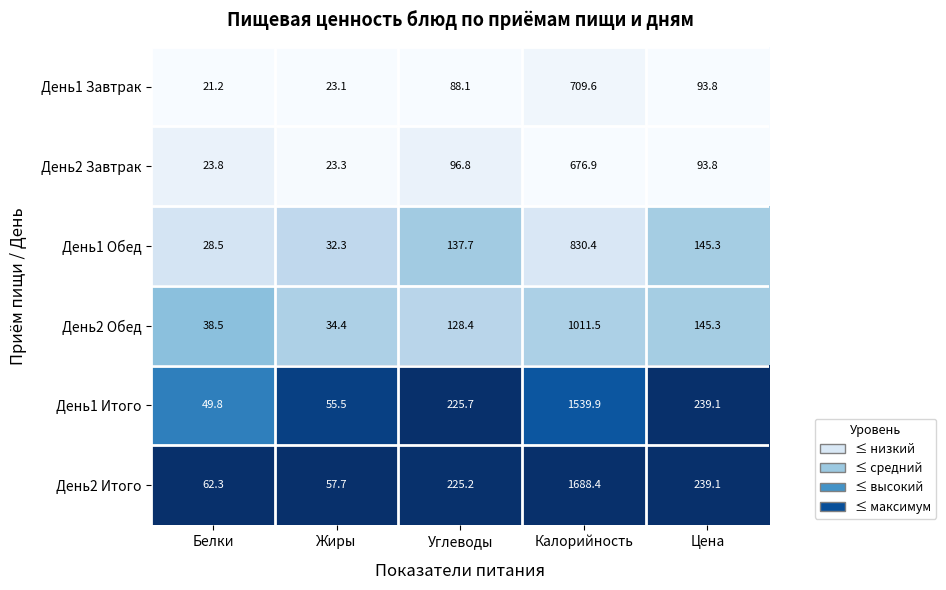

Reading left to right, transcribe all the data shown in this chart.

День1 Завтрак: 21.2	23.1	88.1	709.6	93.8
День2 Завтрак: 23.8	23.3	96.8	676.9	93.8
День1 Обед: 28.5	32.3	137.7	830.4	145.3
День2 Обед: 38.5	34.4	128.4	1011.5	145.3
День1 Итого: 49.8	55.5	225.7	1539.9	239.1
День2 Итого: 62.3	57.7	225.2	1688.4	239.1